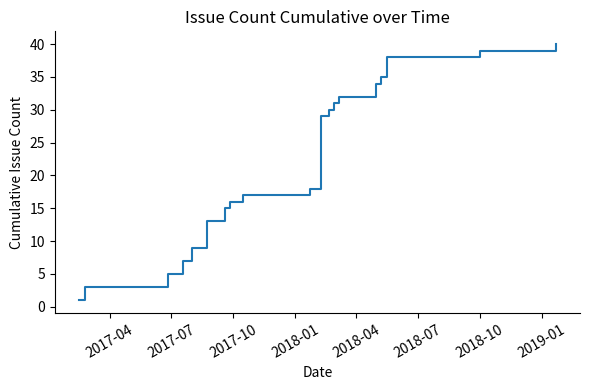

What is the difference between the maximum and minimum values?

39